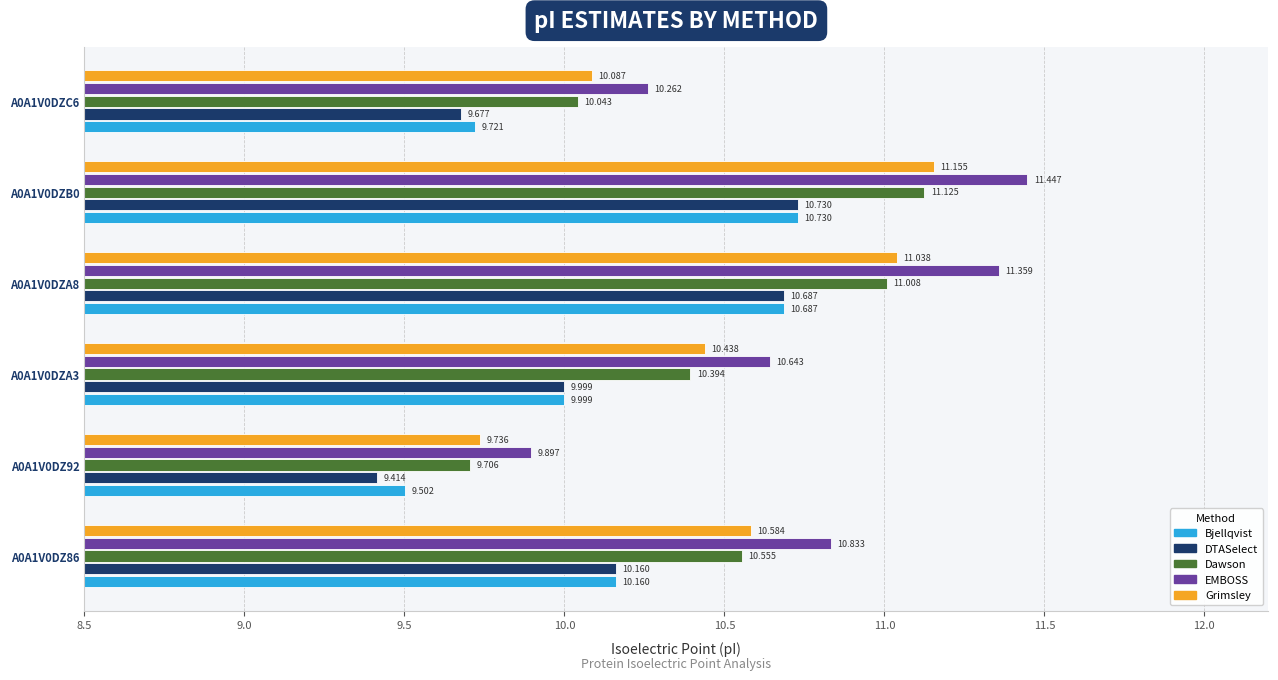

Which series has the largest range (max minus min)?

EMBOSS